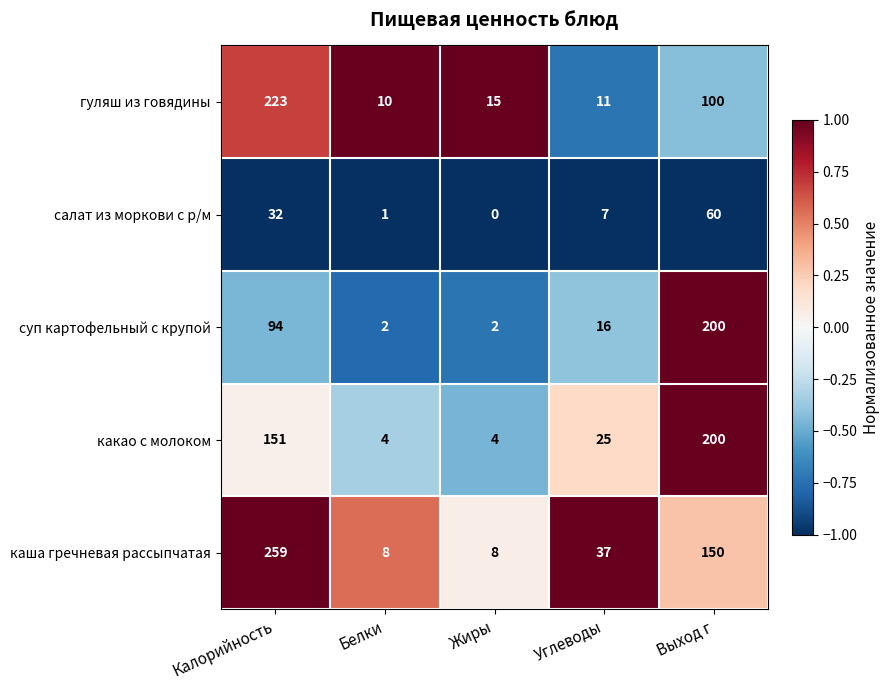

Reading left to right, extract all data points from this chart.

гуляш из говядины: 223	10	15	11	100
салат из моркови с р/м: 32	1	0	7	60
суп картофельный с крупой: 94	2	2	16	200
какао с молоком: 151	4	4	25	200
каша гречневая рассыпчатая: 259	8	8	37	150